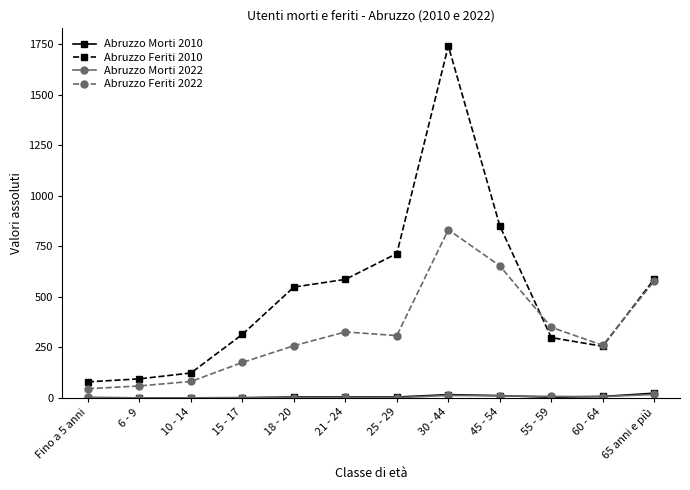

At which label does Abruzzo Feriti 2022 reach its peak?

30 - 44